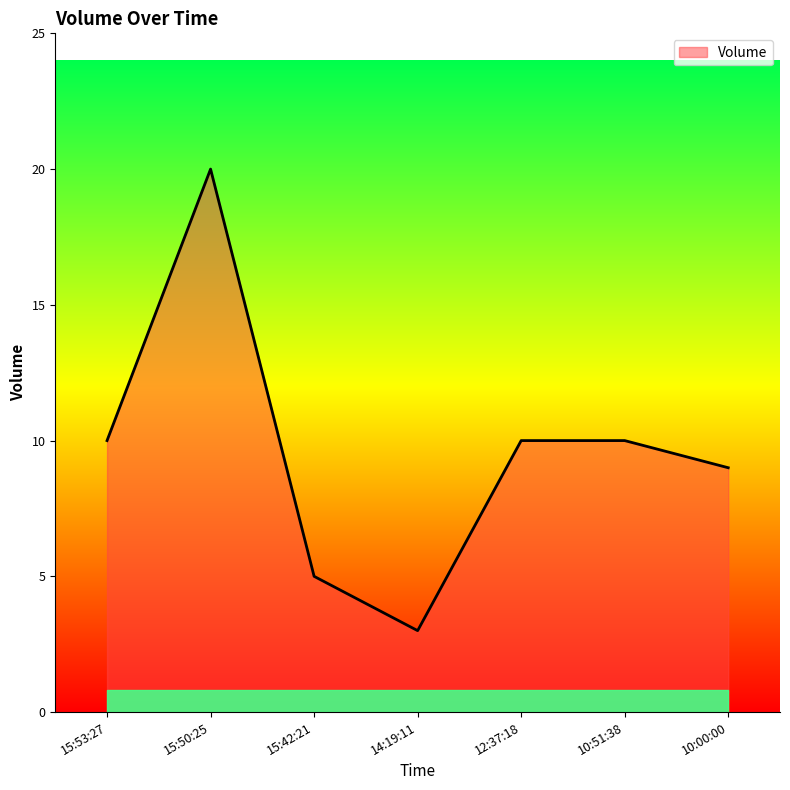

What is the change in value from 14:19:11 to 10:00:00?

+6